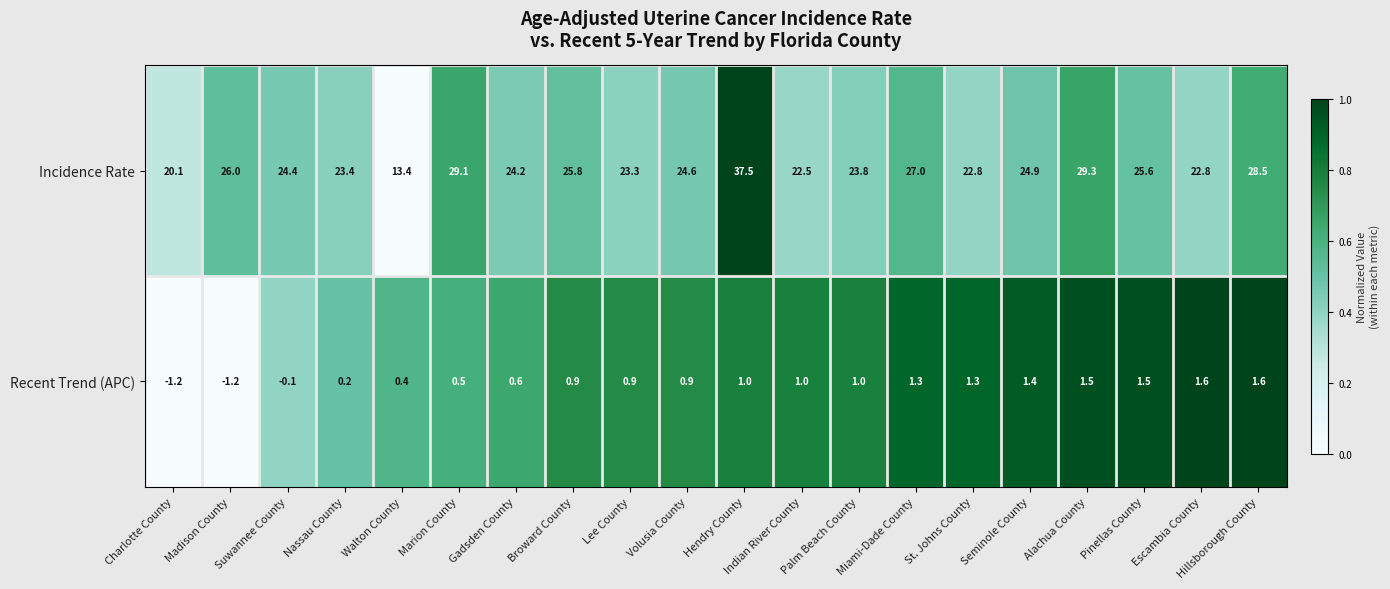

What is the difference between the maximum and minimum values in the Recent Trend (APC) series?

2.8